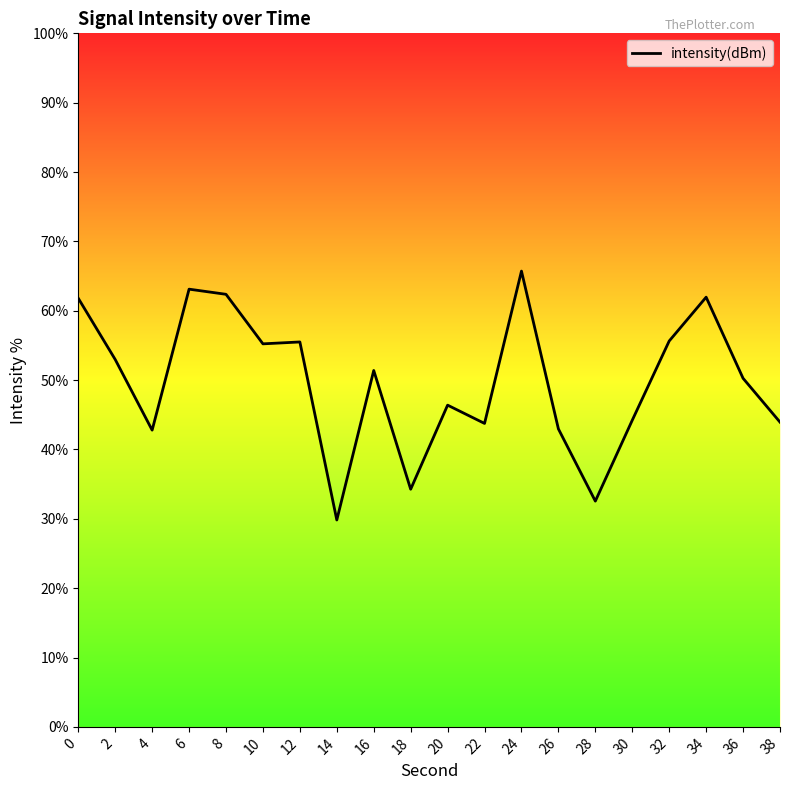

Is this an area chart (filled region under the line)?

No